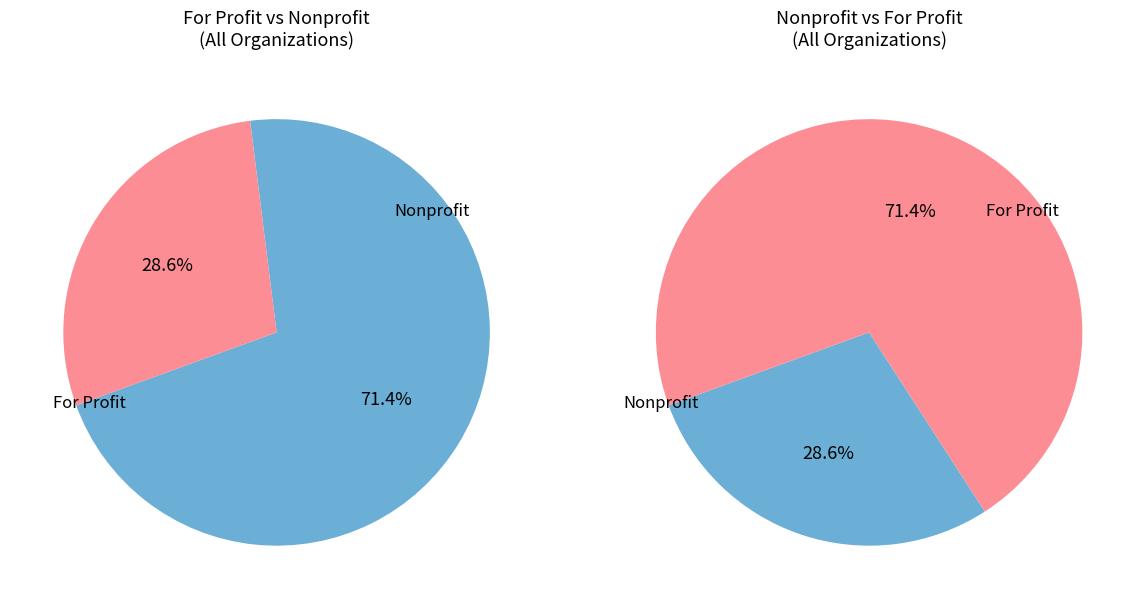

How many slices are in this pie chart?

2